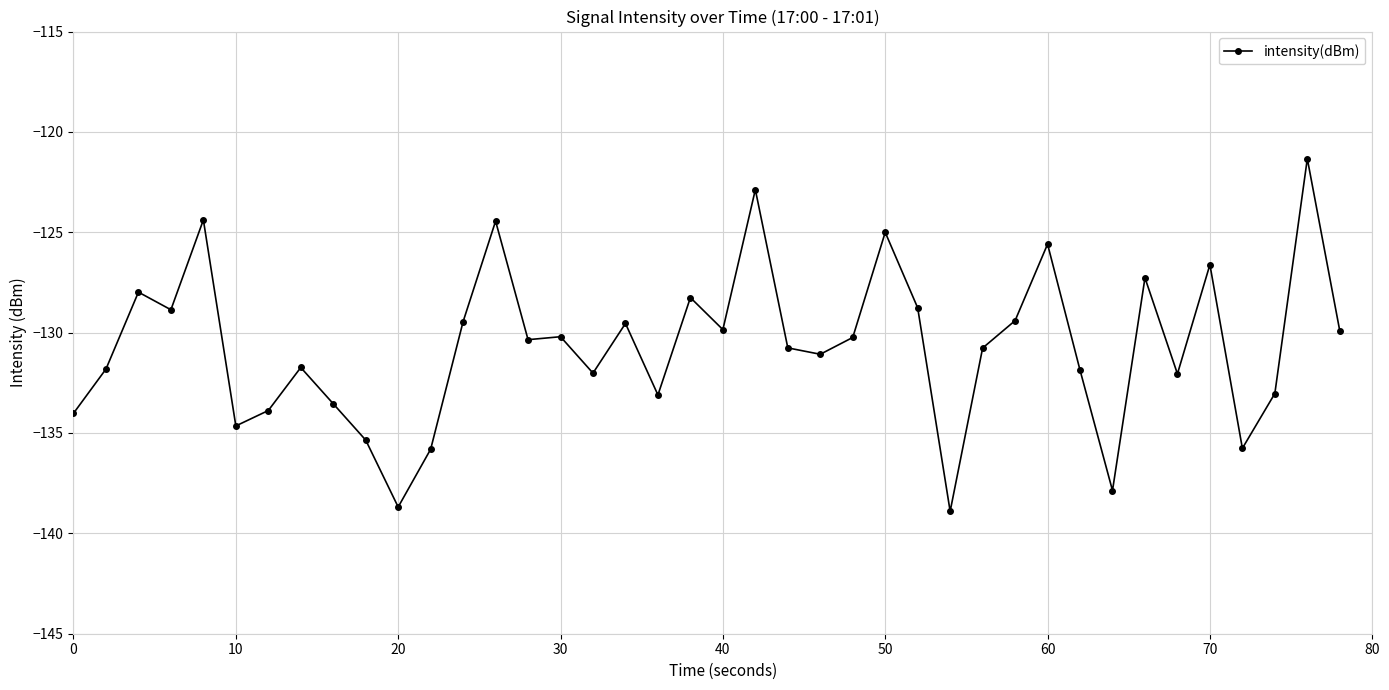

What is the sum of all values?

-5227.0